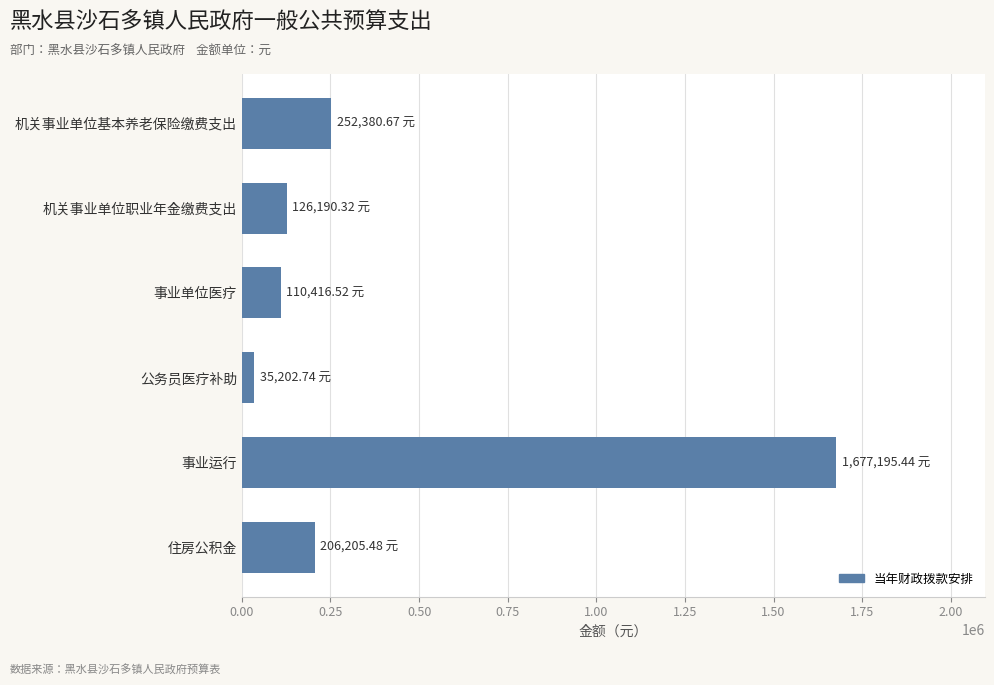

What is the minimum value shown in the chart?

35202.7